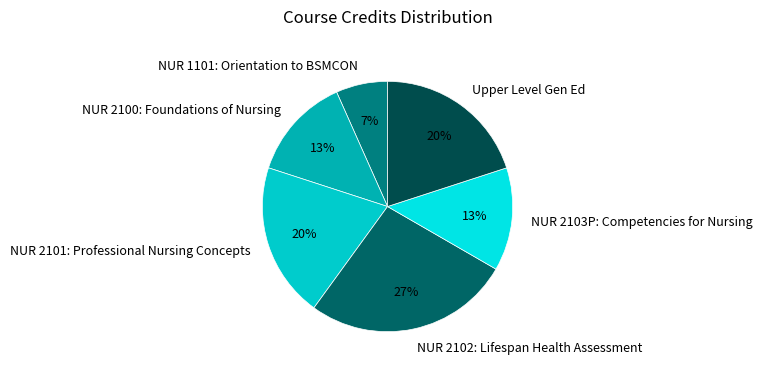

What is the ratio of the value at NUR 1101: Orientation to BSMCON to the value at NUR 2101: Professional Nursing Concepts?

0.3